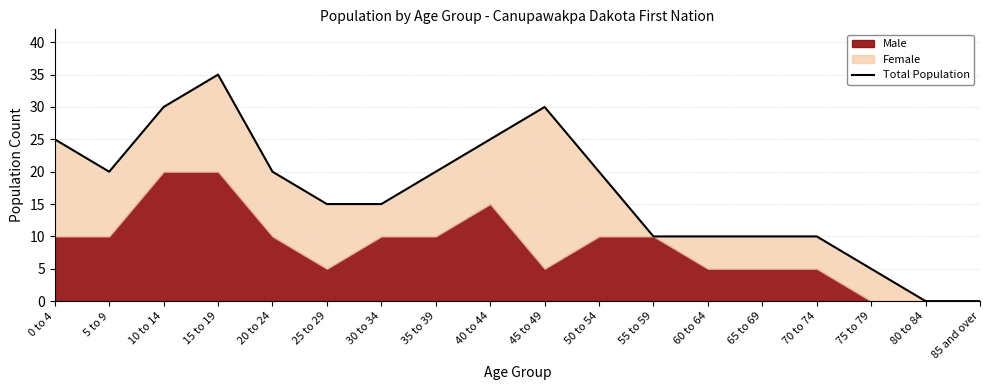

Which has a higher value, 5 to 9 or 45 to 49?

45 to 49